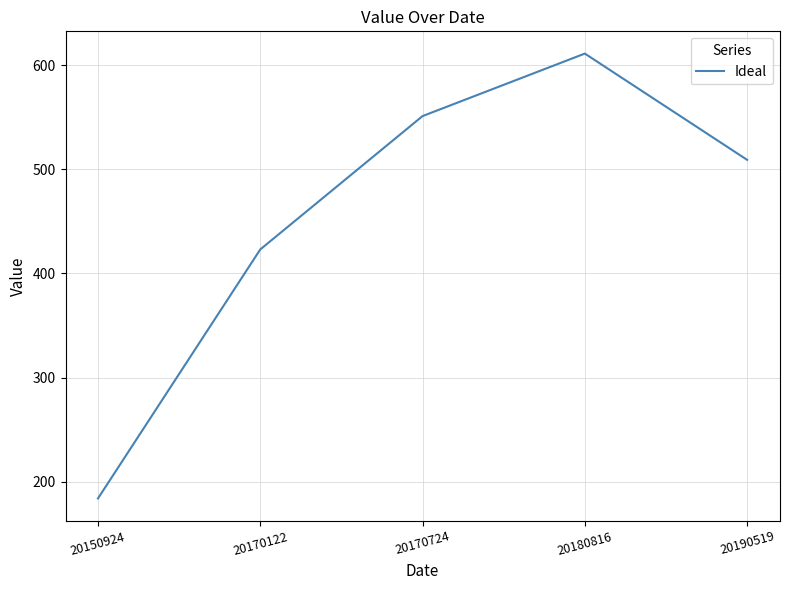

Rank the categories by value from highest to lowest.

20180816, 20170724, 20190519, 20170122, 20150924